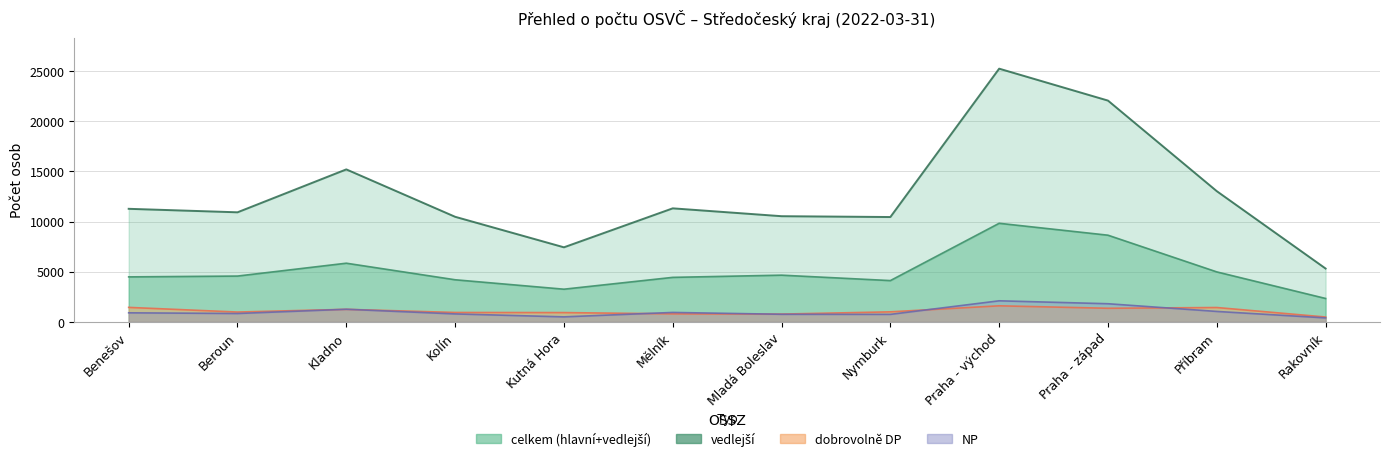

What is the difference between the maximum and minimum values in the vedlejší series?

7495